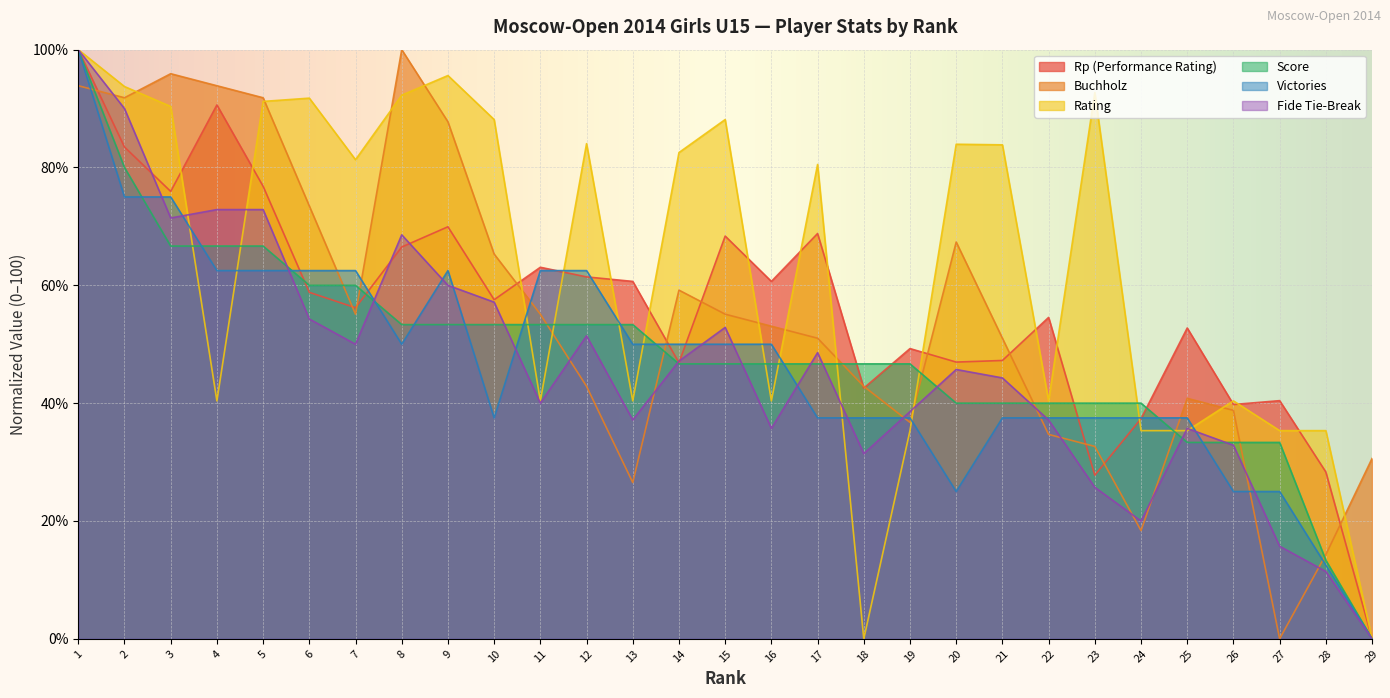

What is the maximum value shown in the chart?

100.0